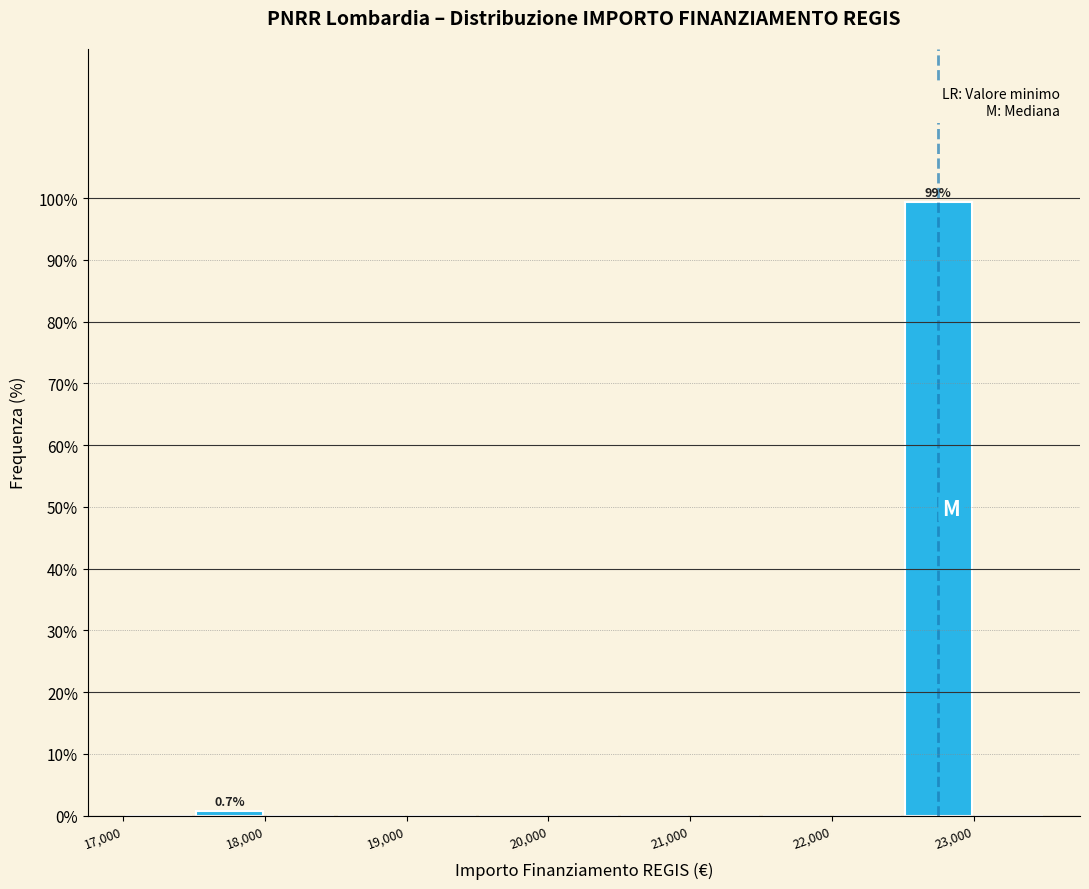

Over which range of the x-axis is the bar tallest?

22500 to 23000